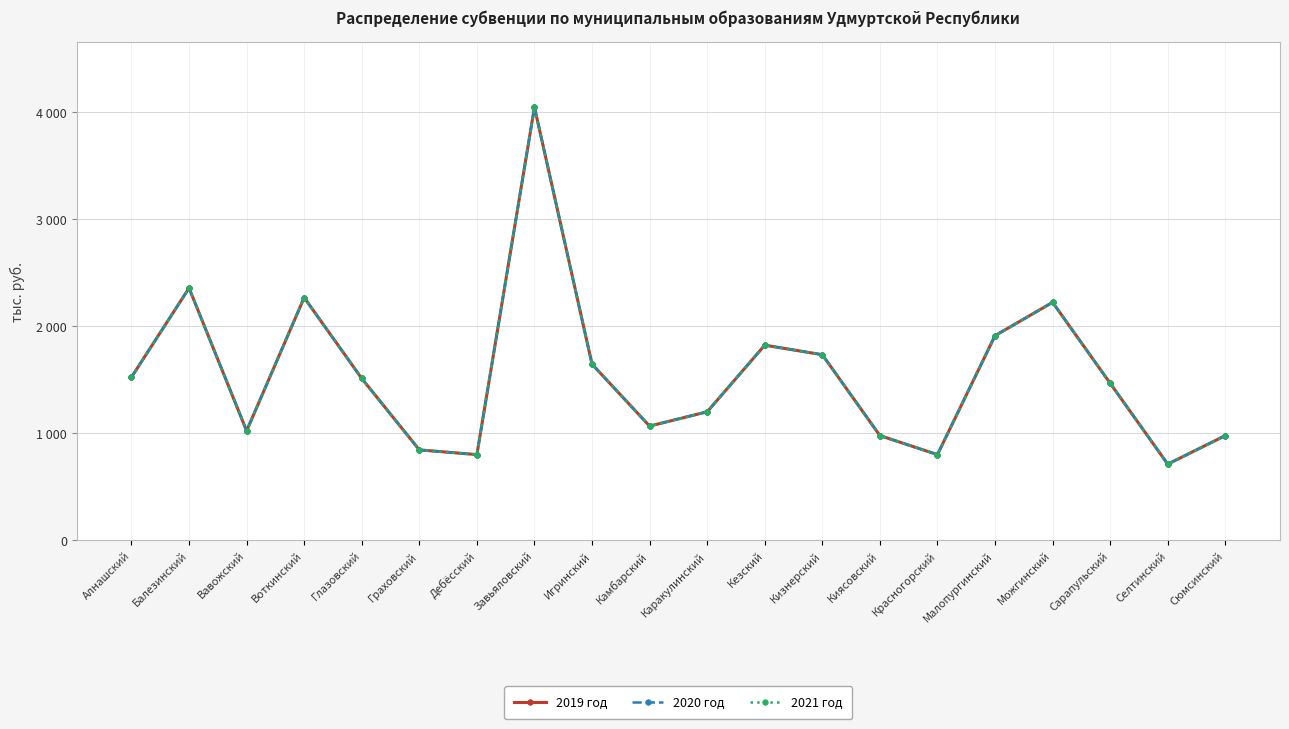

What is the label of the 13th point from the right?

Завьяловский